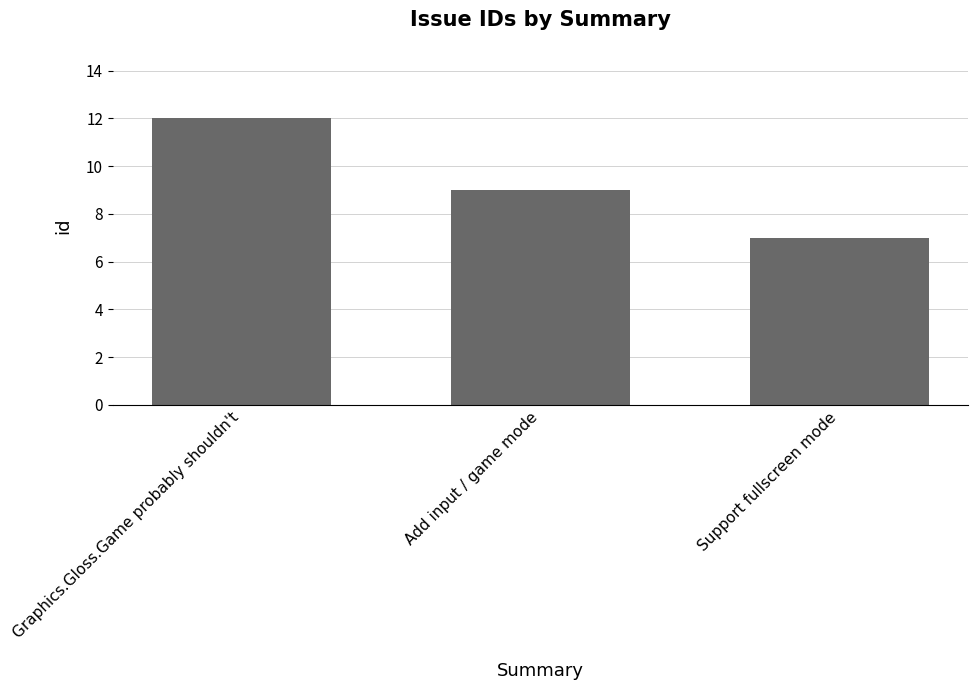

Count the values in the range 7 to 12.

3